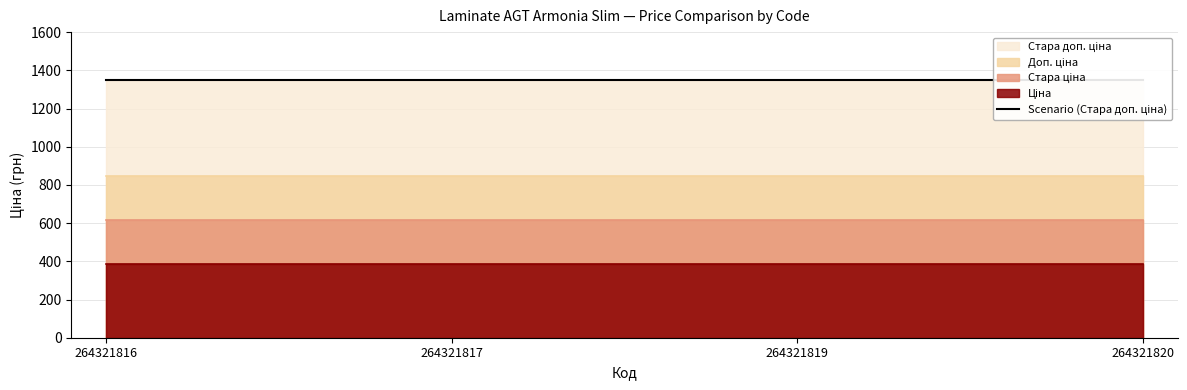

What is the value of the Стара ціна point at the 3rd from the left?

615.1